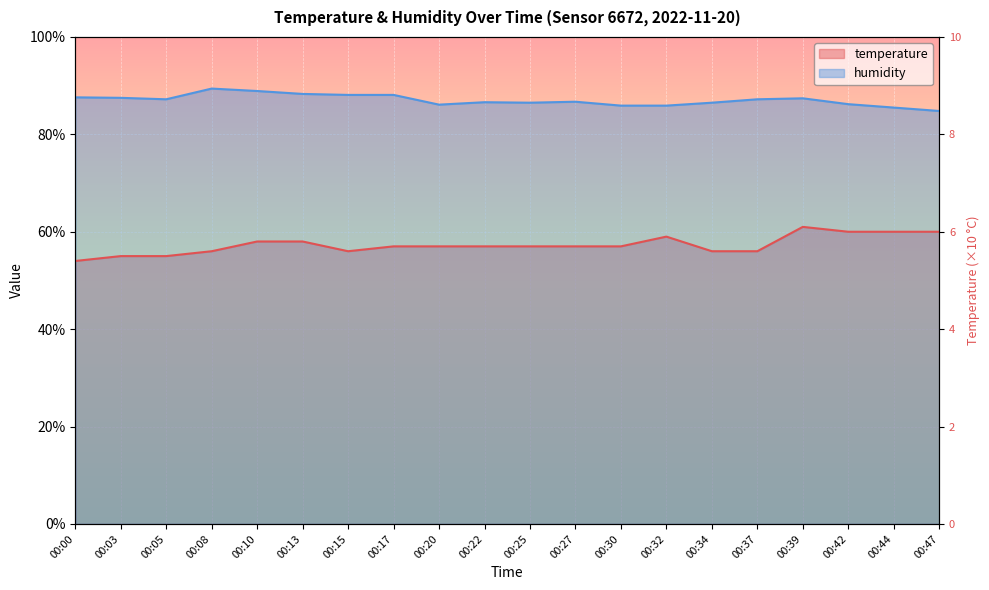

Between 00:05 and 00:39, which series saw the biggest shift?

temperature